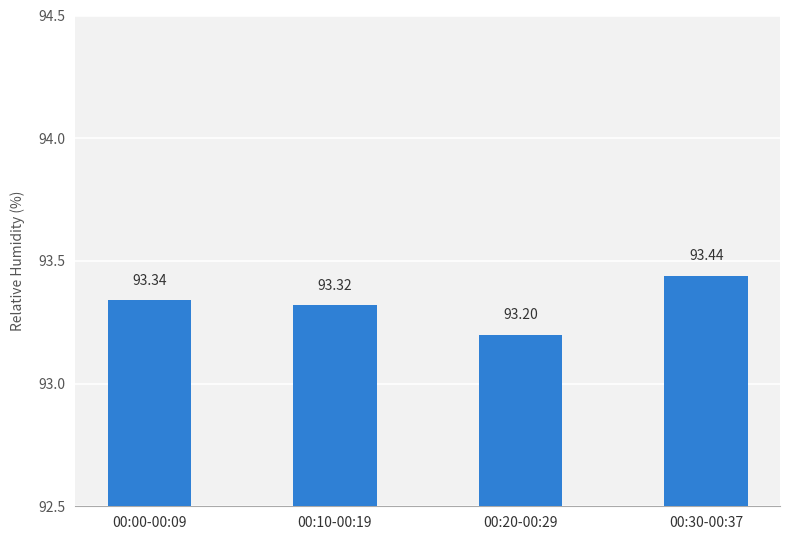

Is it true that the value at 00:20-00:29 is 36.8?

False